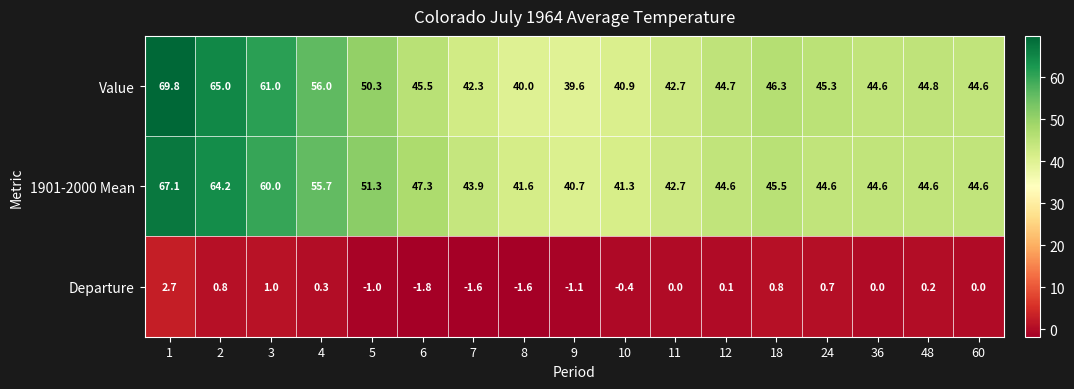

How many data points in Departure are less than 0?

6